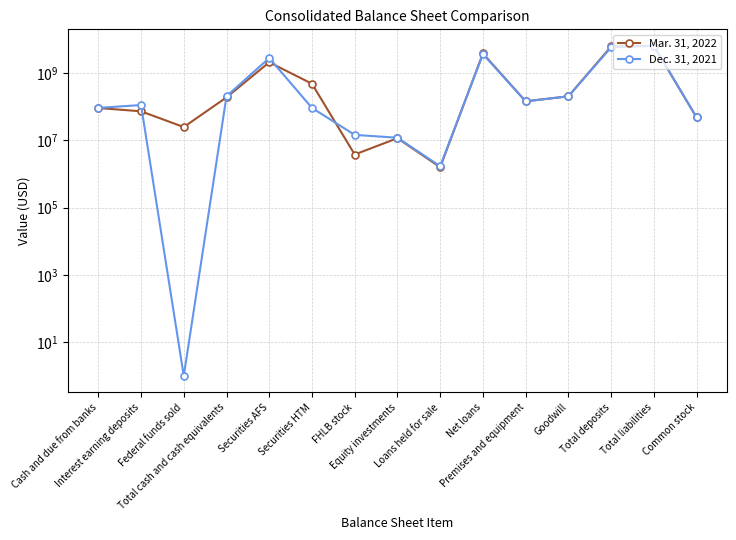

What is the approximate value of Mar. 31, 2022 at Loans held for sale?

1576000